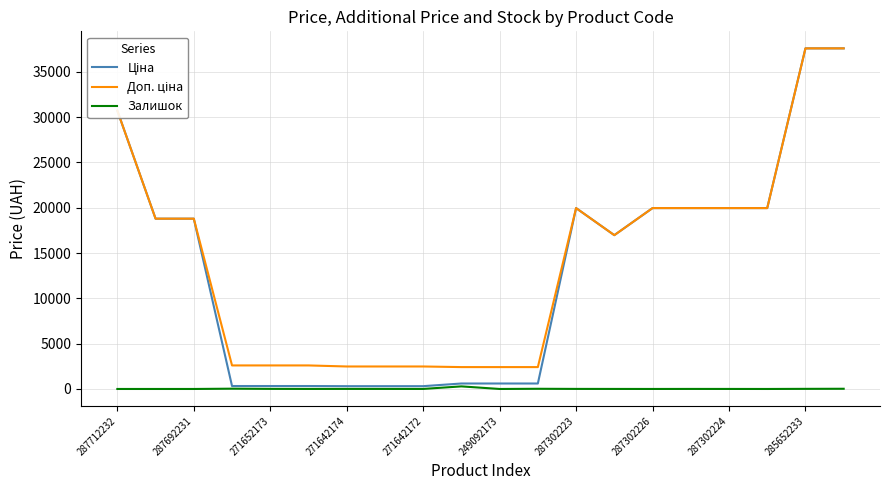

What is the greatest value displayed?

37593.6